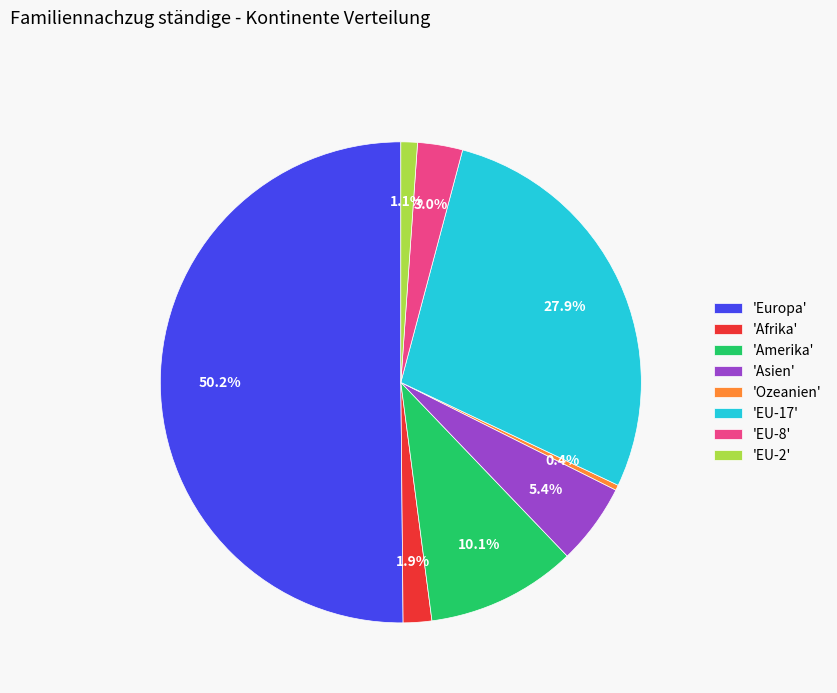

Which has a higher value, 'Amerika' or 'Ozeanien'?

'Amerika'